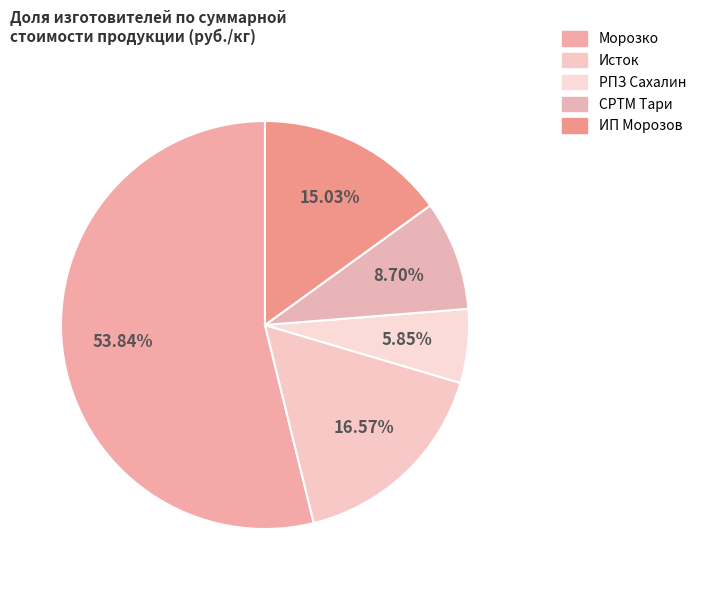

How many slices are in this pie chart?

5